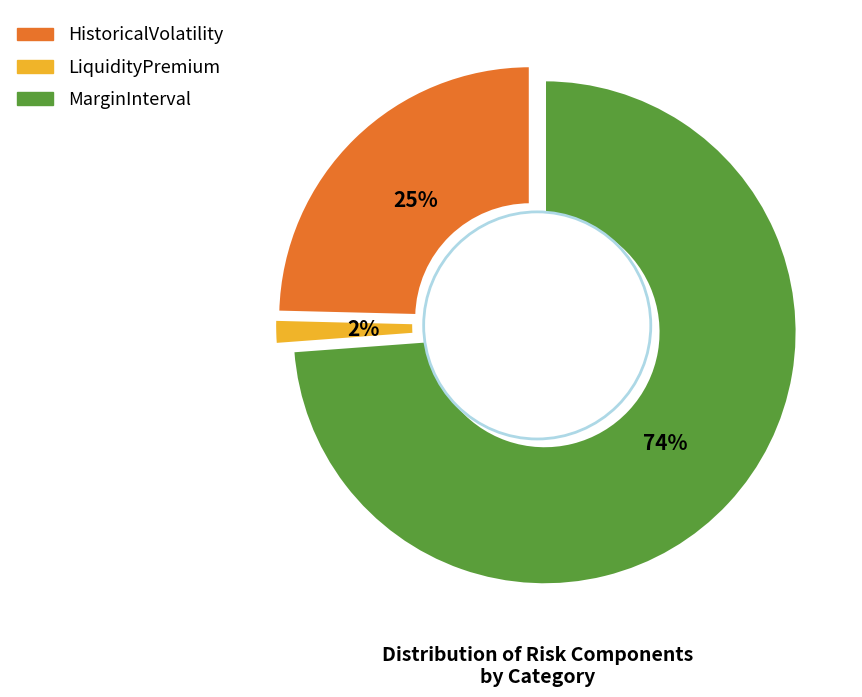

Which slice is the smallest?

LiquidityPremium